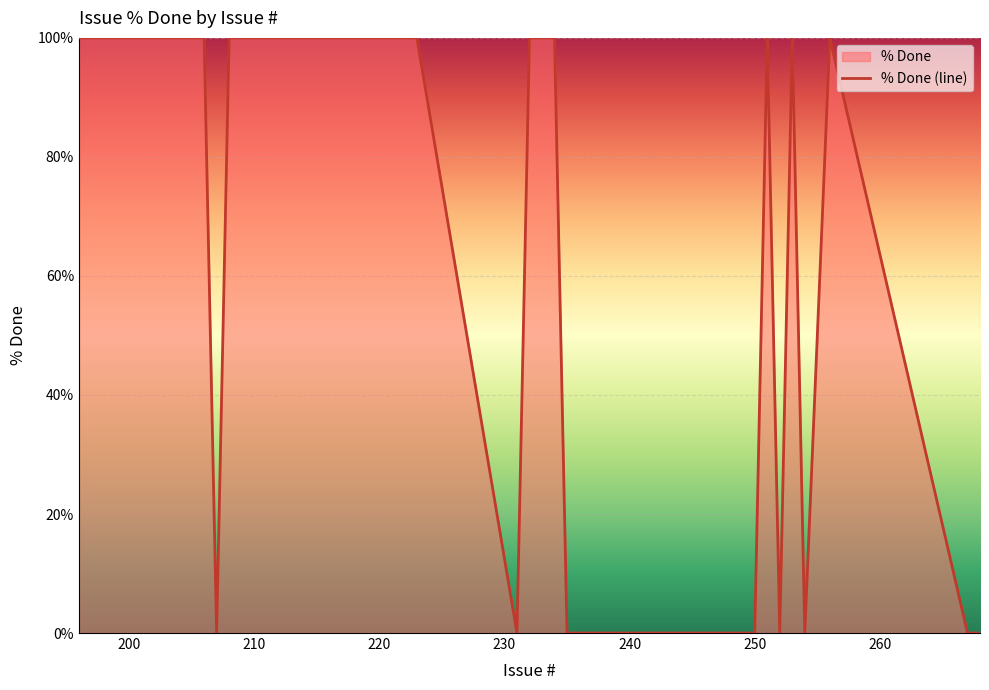

What is the maximum value shown in the chart?

100